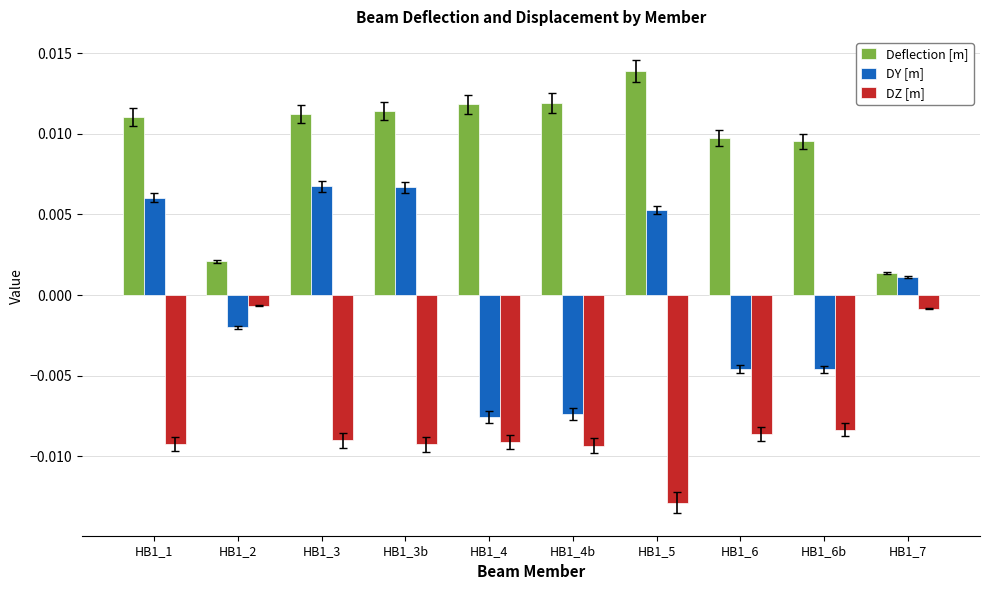

At which label does DZ [m] reach its minimum?

HB1_5